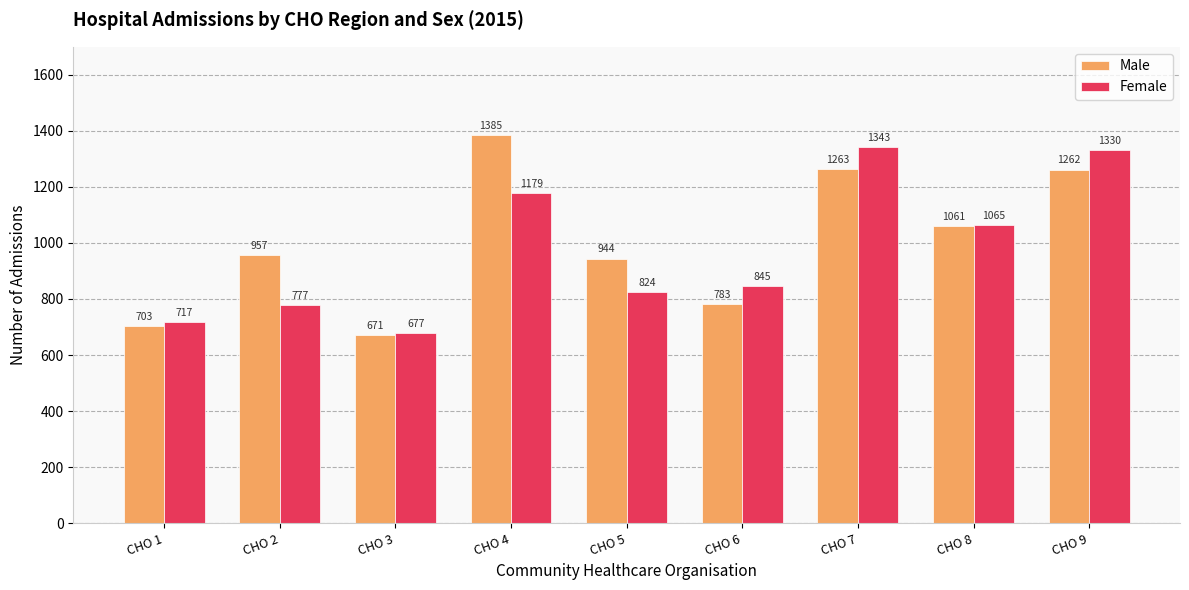

Which series changed the most between CHO 1 and CHO 5?

Male